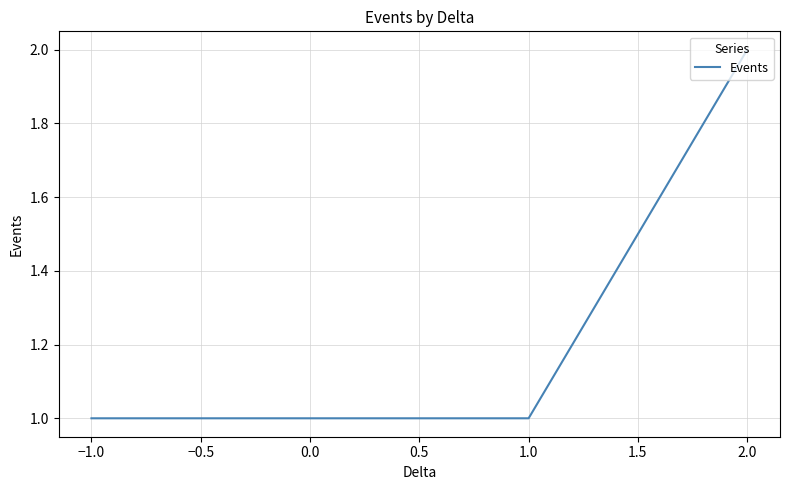

How many categories are shown in the chart?

25